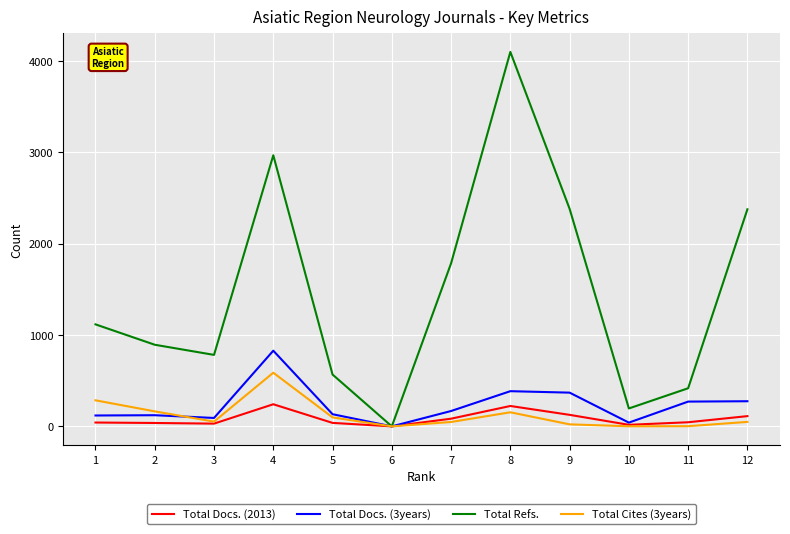

What are all the series names shown in the legend?

Total Docs. (2013), Total Docs. (3years), Total Refs., Total Cites (3years)